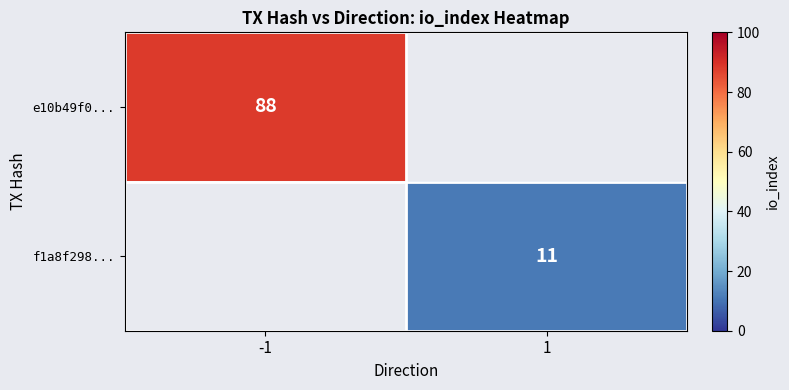

What is the total value across all series at 1?

11